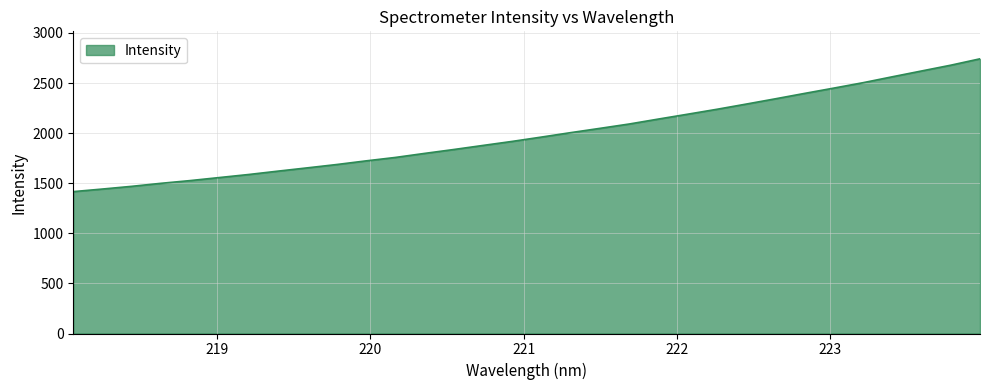

What is the maximum value shown in the chart?

2741.9